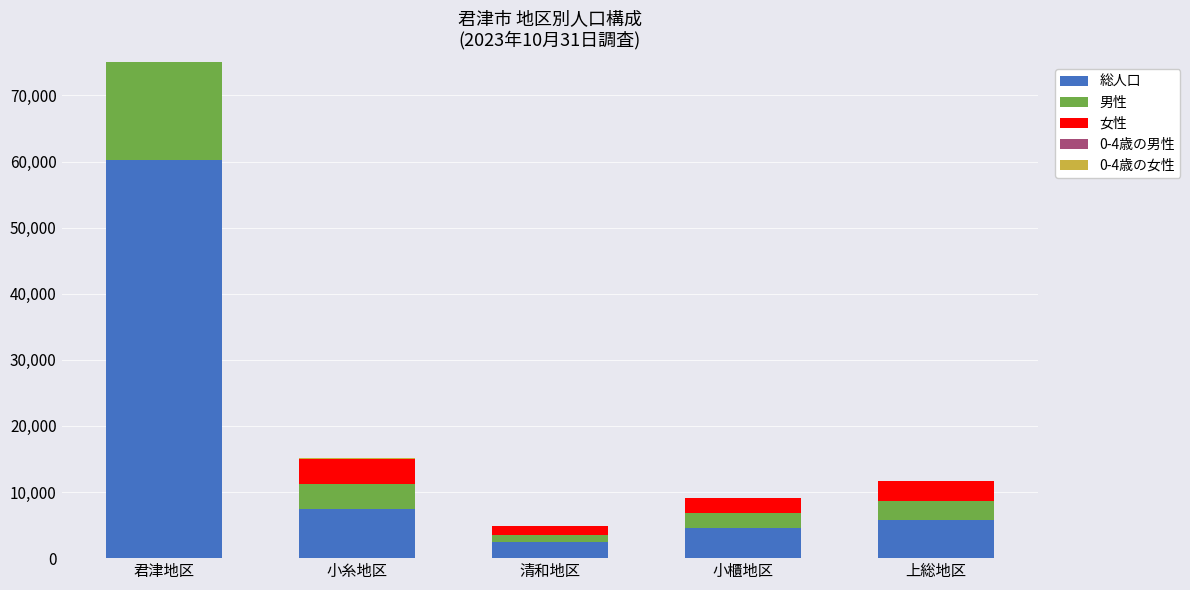

At which label does 0-4歳の女性 first exceed 38?

君津地区